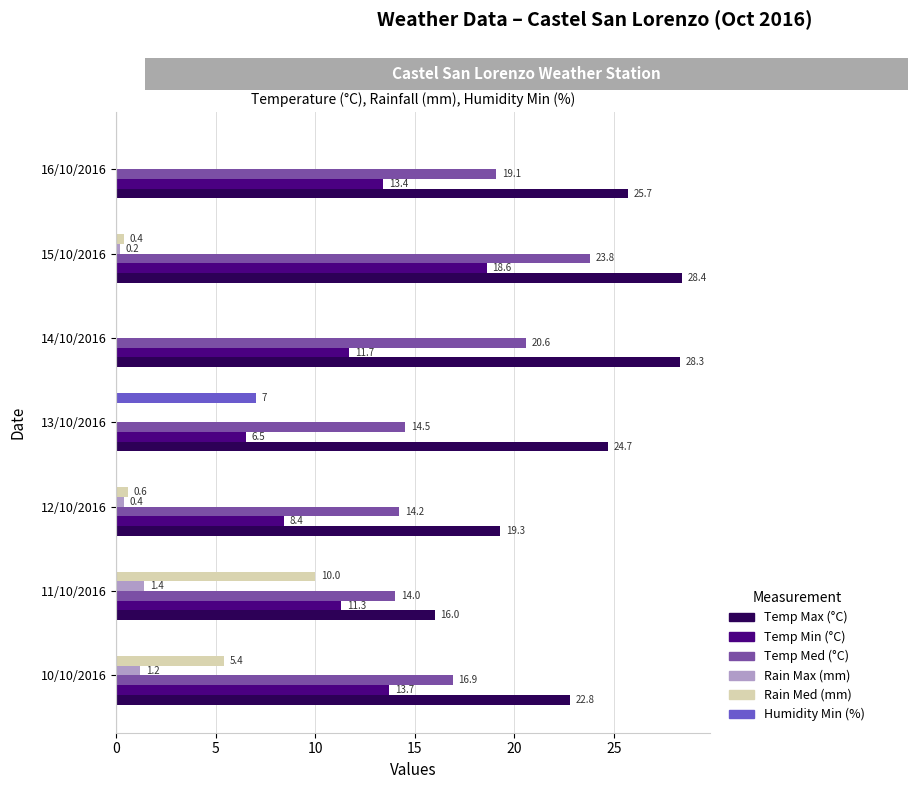

How many categories are shown in the chart?

7